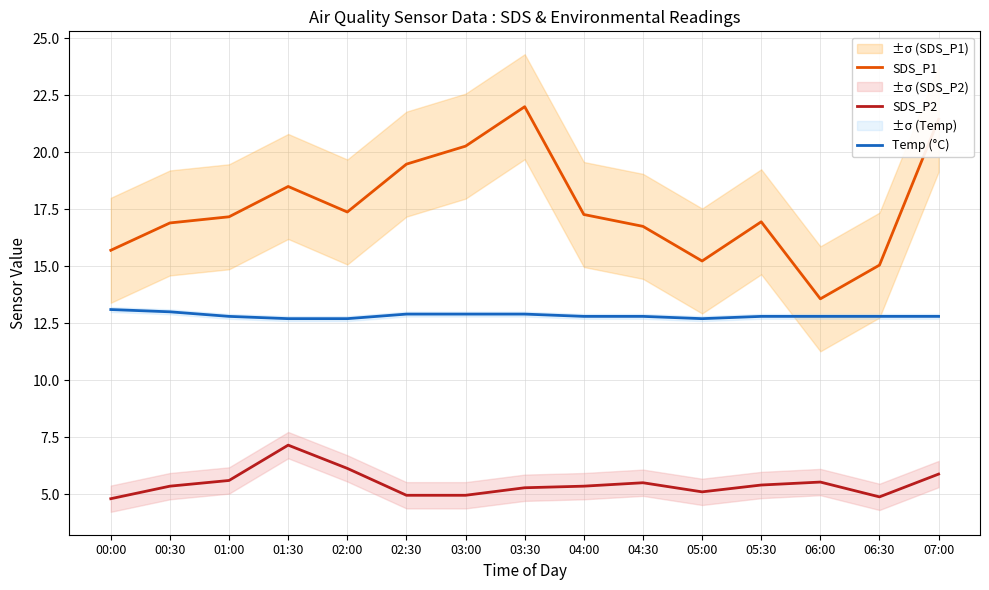

Is it true that SDS_P1 equals 17.3 at 04:00?

True